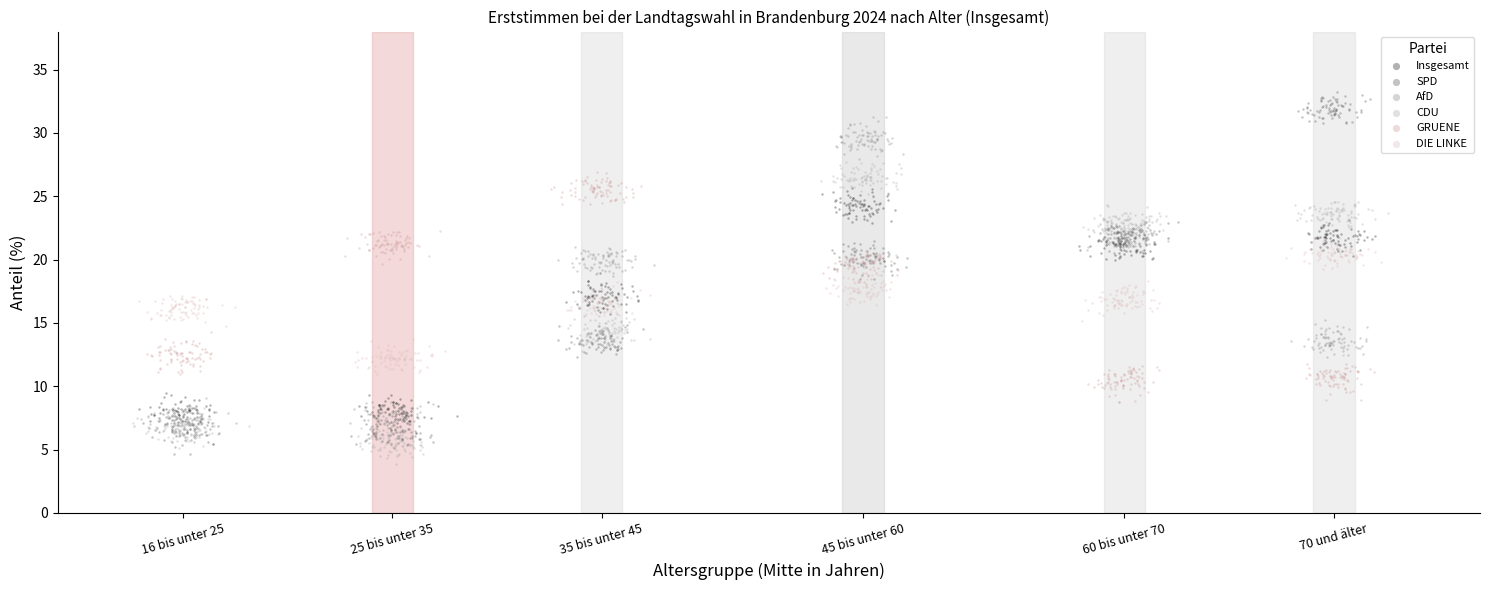

Which series contains the lowest Y value?

CDU